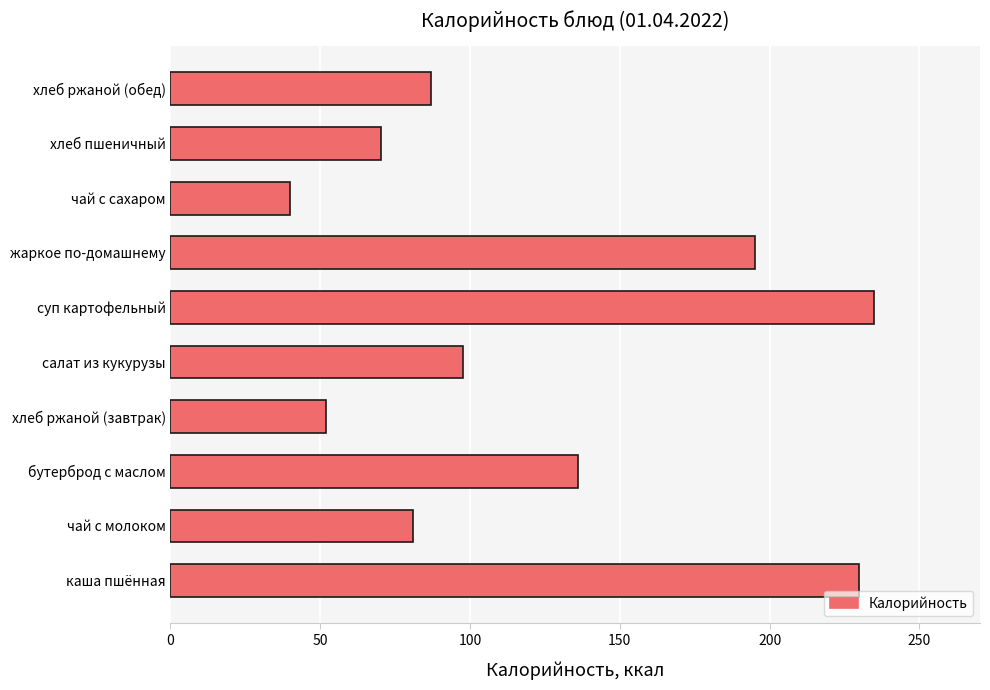

Rank the categories by value from highest to lowest.

суп картофельный, каша пшённая, жаркое по-домашнему, бутерброд с маслом, салат из кукурузы, хлеб ржаной (обед), чай с молоком, хлеб пшеничный, хлеб ржаной (завтрак), чай с сахаром